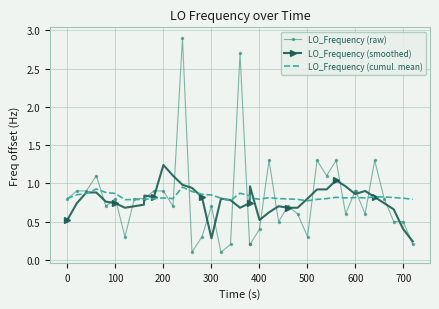

What is the difference between the maximum and minimum values in the LO_Frequency (raw) series?

2.8